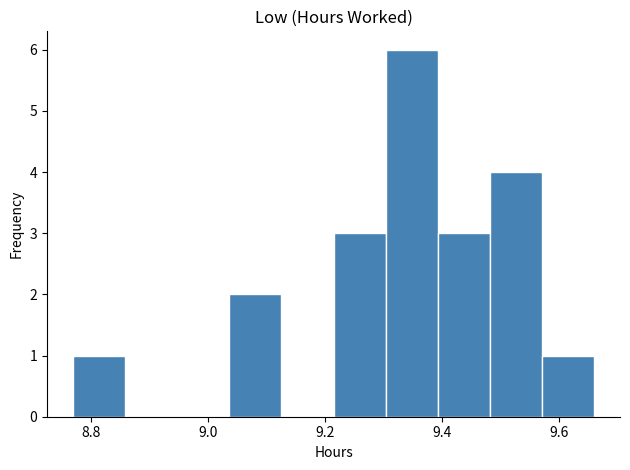

Reading left to right, transcribe this chart: for each bar, give the range it covers on the x-axis and its height. Neither the bar edges nor the heights are printed on the chart, so give them approximately, as read against the axes.

8.78 to 8.86: 1
8.86 to 8.94: 0
8.94 to 9.04: 0
9.04 to 9.12: 2
9.12 to 9.22: 0
9.22 to 9.30: 3
9.30 to 9.40: 6
9.40 to 9.48: 3
9.48 to 9.58: 4
9.58 to 9.66: 1